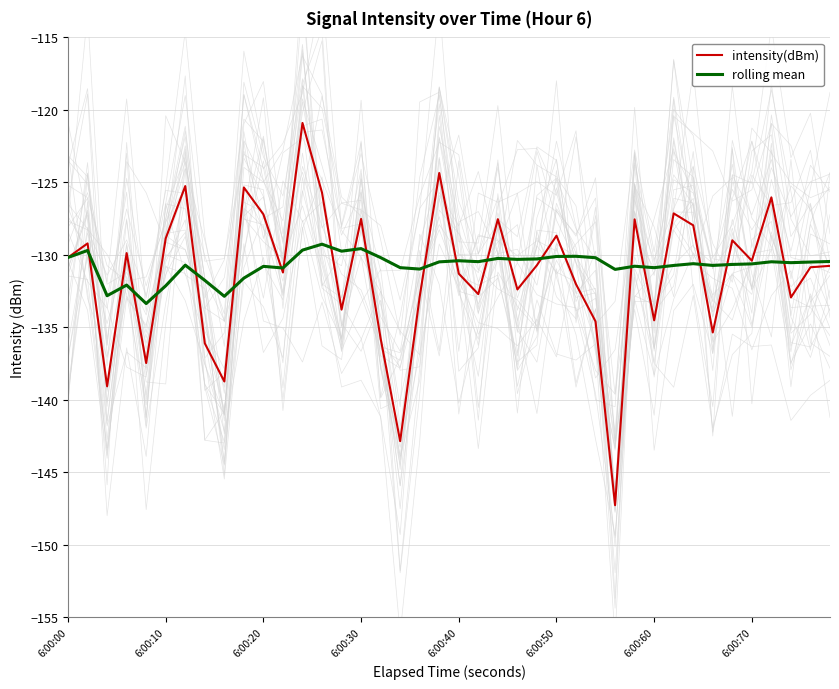

What is the value of the intensity(dBm) point at the 23rd from the left?

-127.5